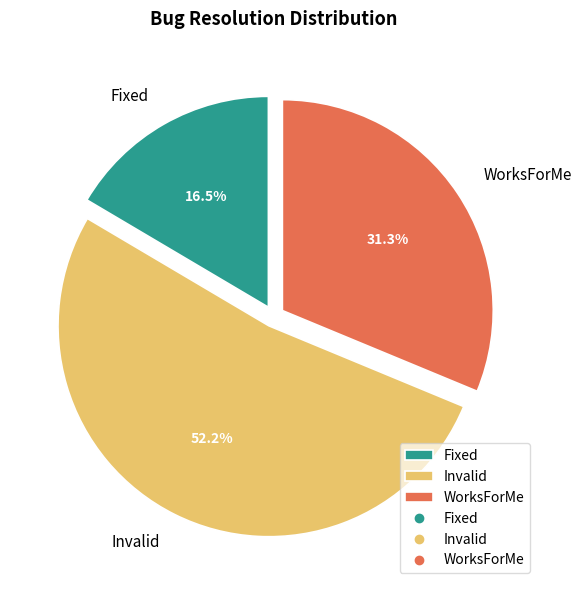

What is the ratio of the value at WorksForMe to the value at Invalid?

0.6